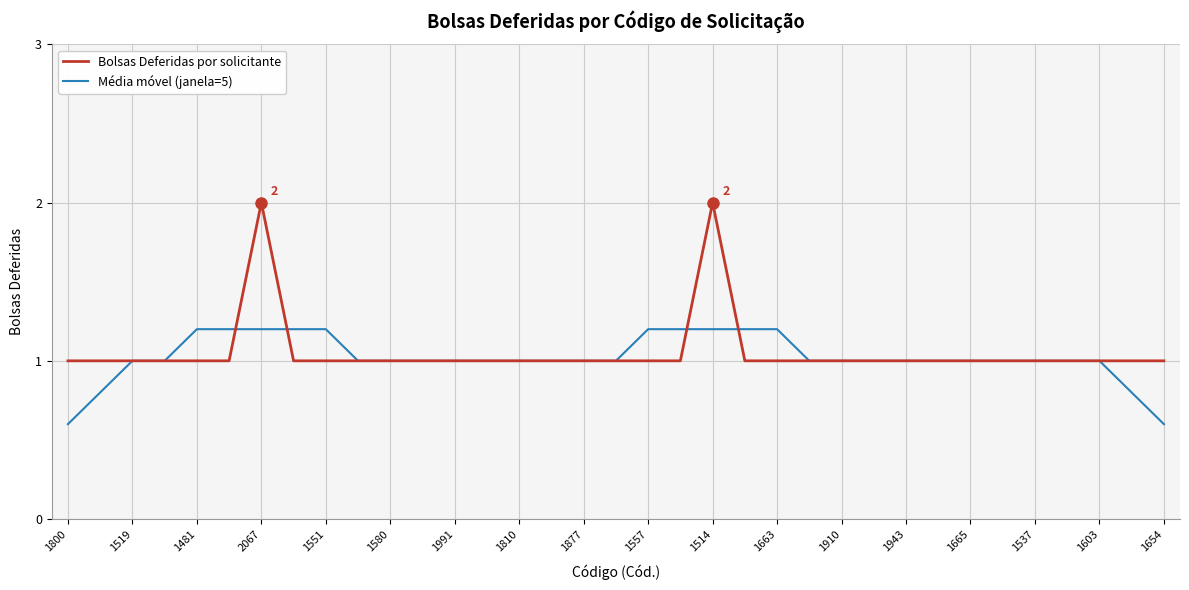

What is the minimum value shown in the chart?

0.6